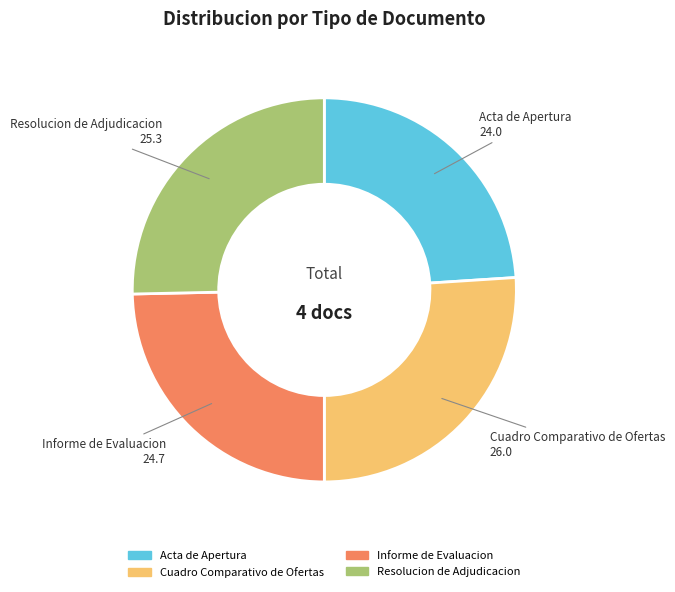

Between Resolucion de Adjudicacion and Cuadro Comparativo de Ofertas, which is larger?

Cuadro Comparativo de Ofertas